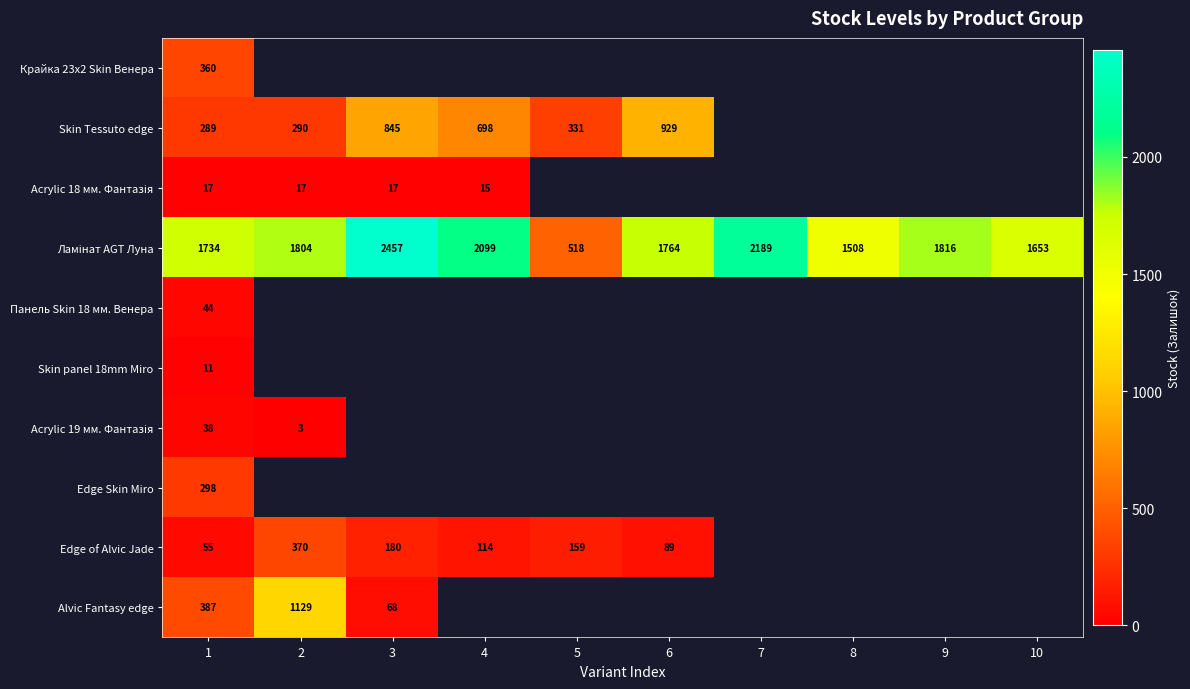

What is the spread (max minus min) of values at 1?

1723